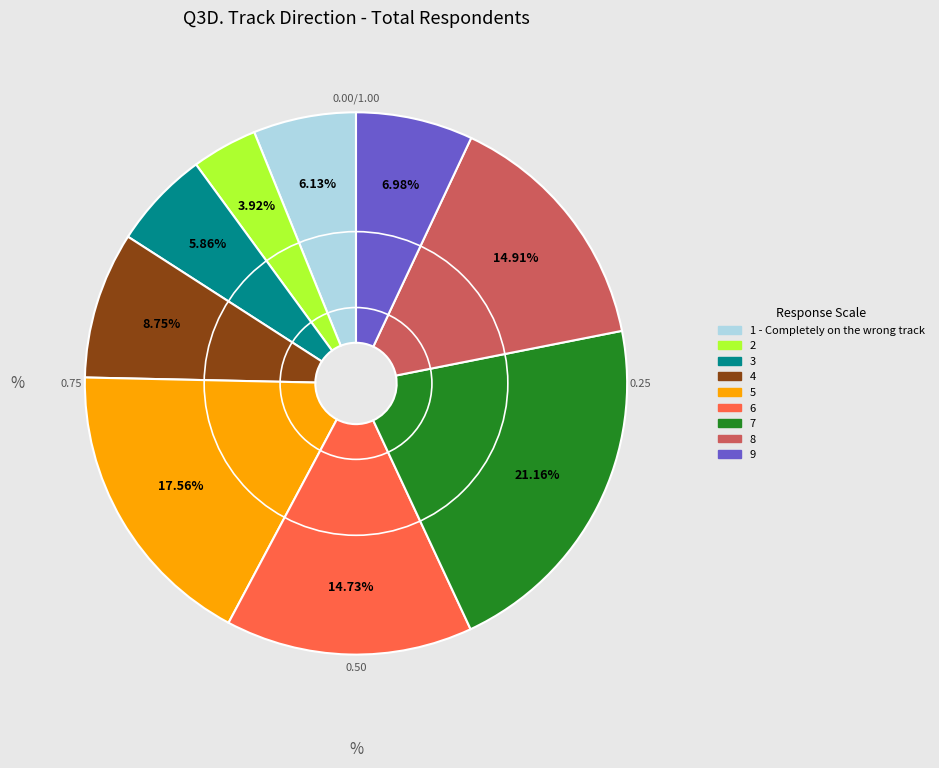

To the nearest percent, what portion does 3 represent?

6%